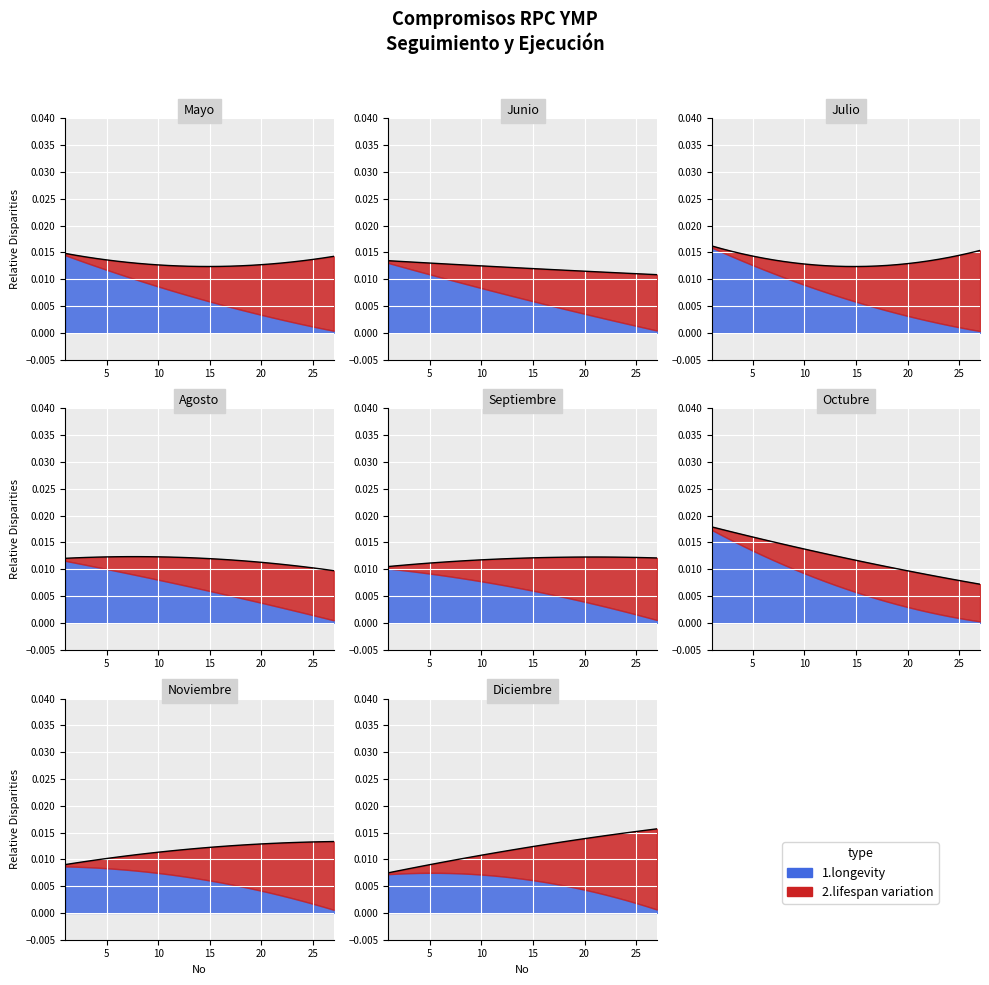

List the series in order of their overall mean, lowest first.

1.longevity, 2.lifespan variation